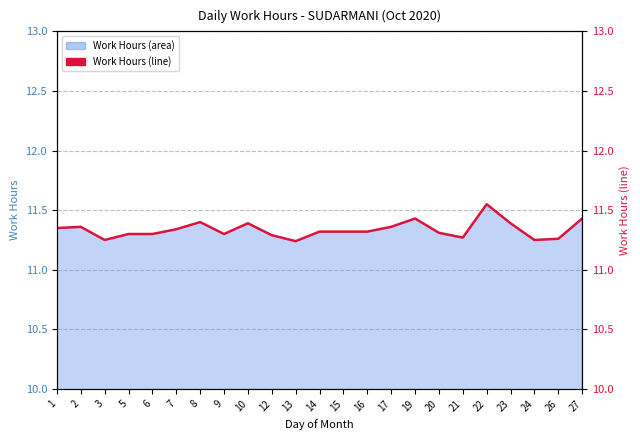

List the labels in order of value, smallest first.

13, 3, 24, 26, 21, 12, 5, 6, 9, 20, 14, 15, 16, 7, 1, 2, 17, 10, 23, 8, 19, 27, 22